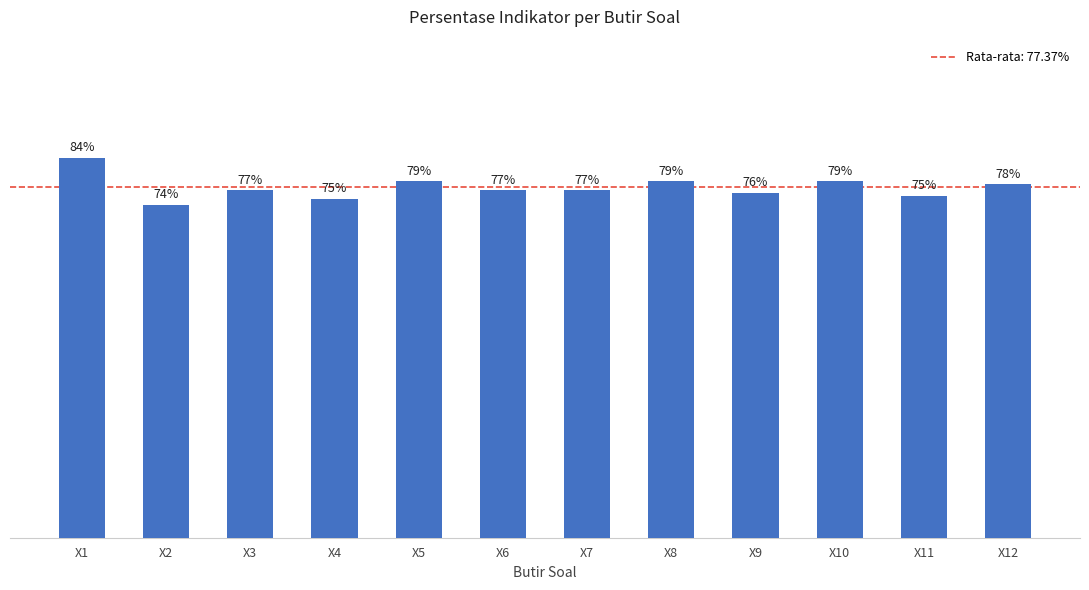

Where does the data first go above 76?

X1